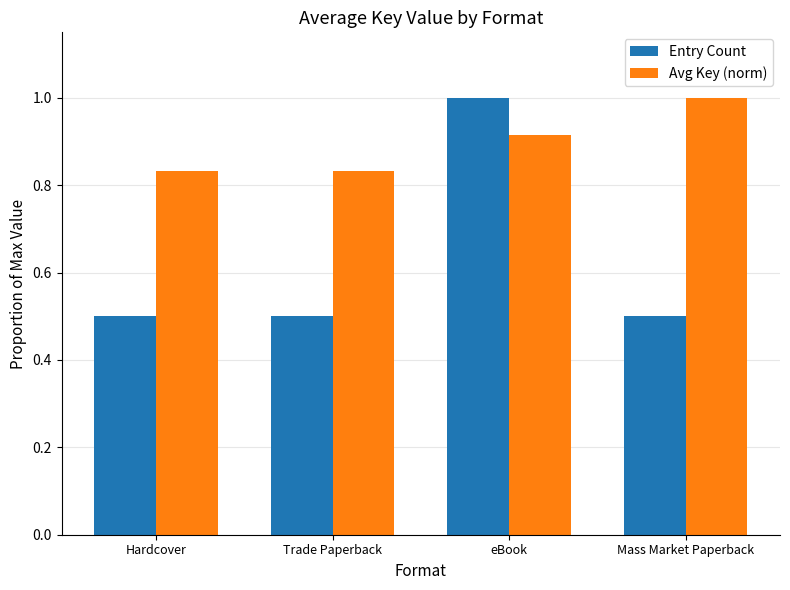

What is the label of the 4th bar from the left?

Mass Market Paperback